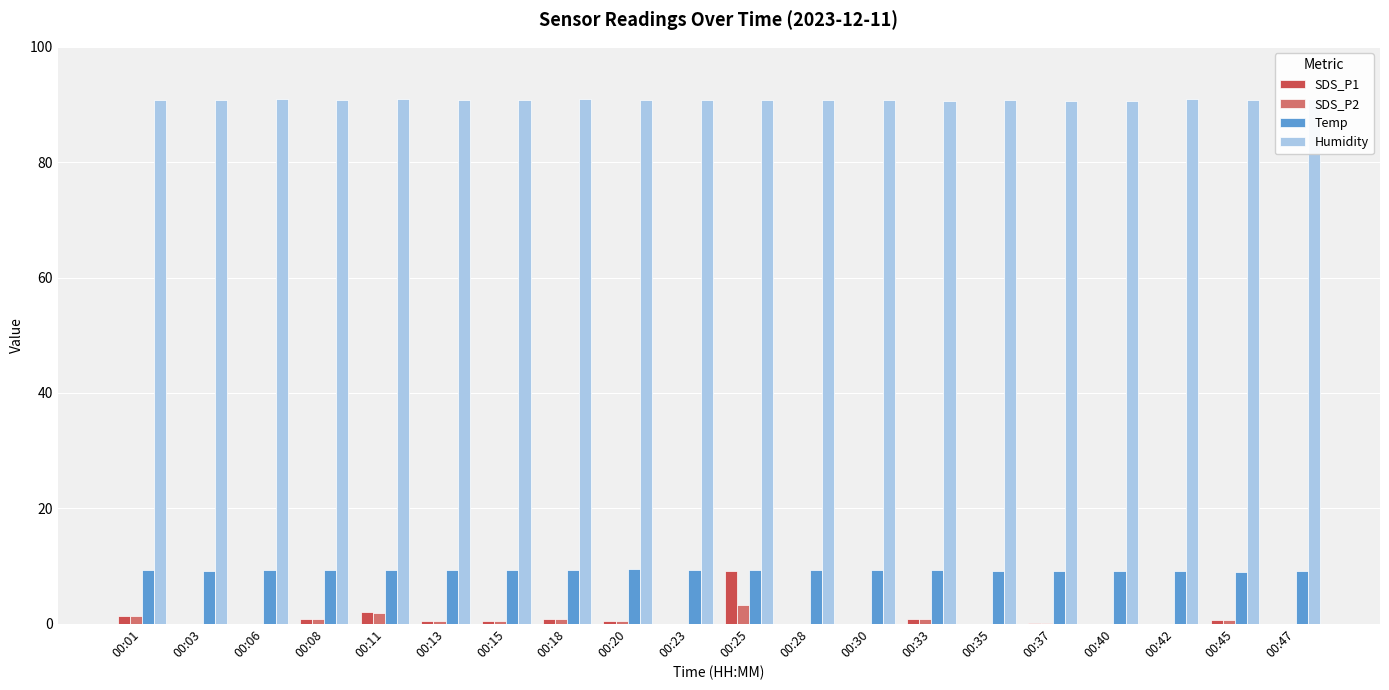

Between 00:03 and 00:06, which series saw the biggest shift?

Humidity